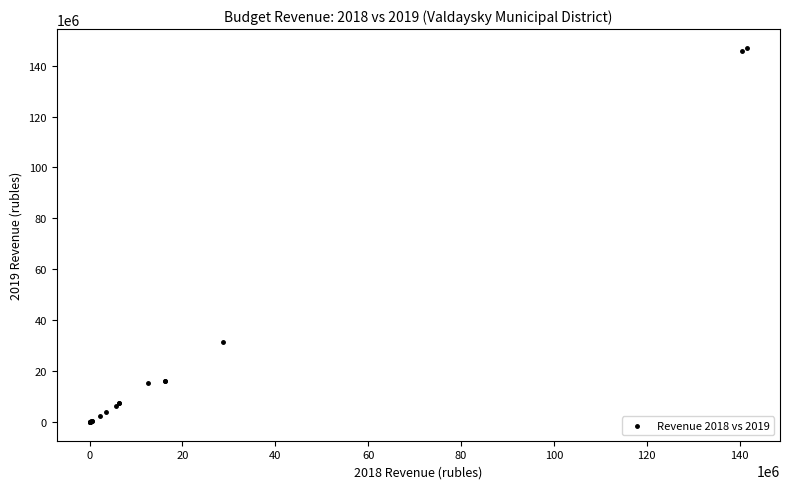

What Y value in the scatter plot is closest to 73506400?

31472500